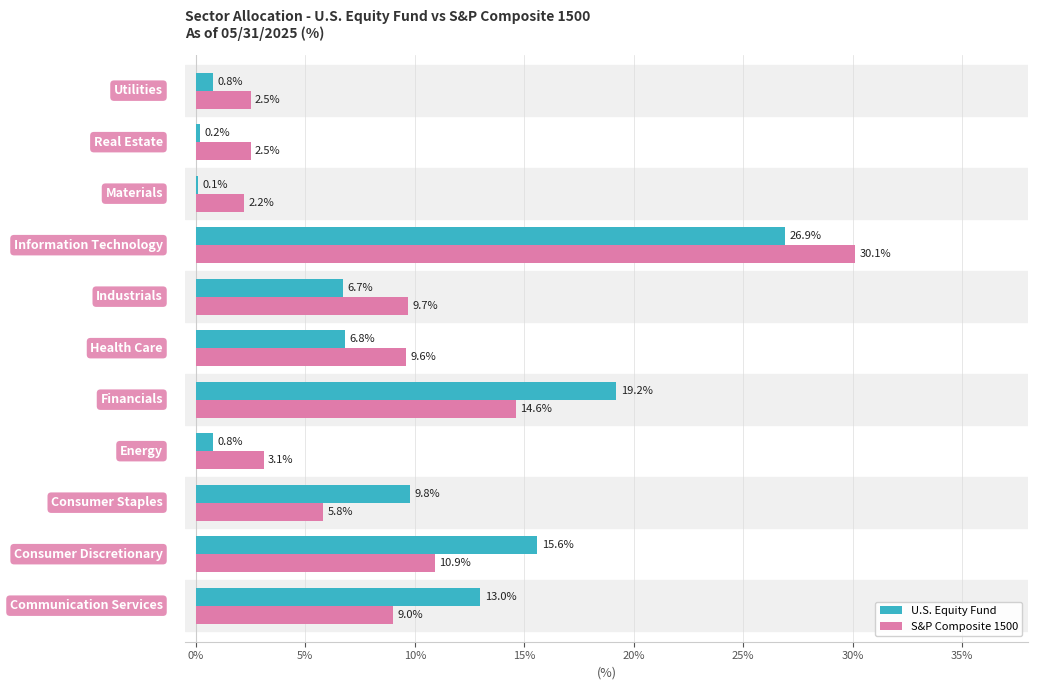

Which series has the largest total across all categories?

S&P Composite 1500